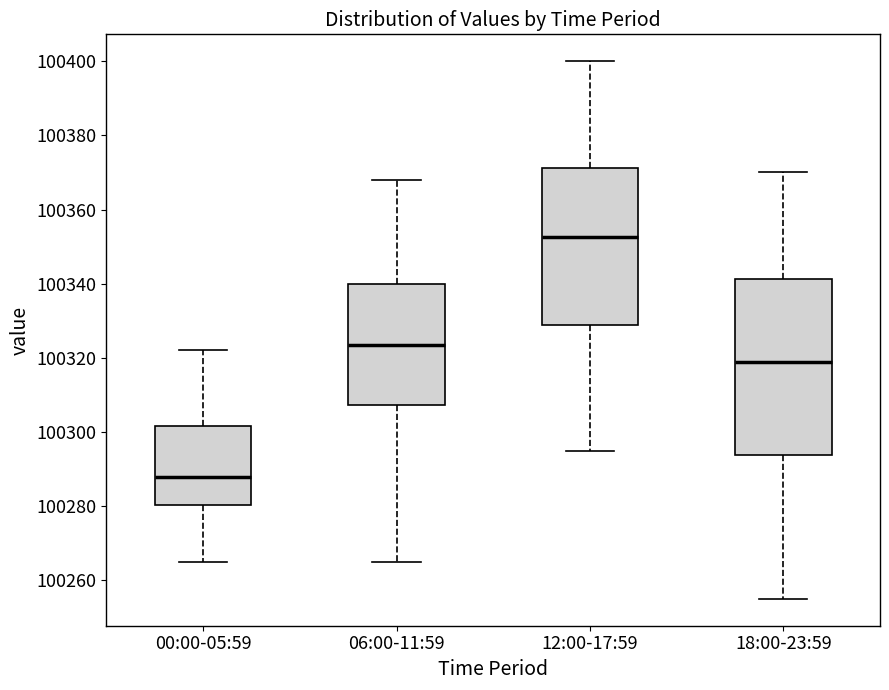

Which box is the tallest, from its lower edge to its upper edge?

18:00-23:59